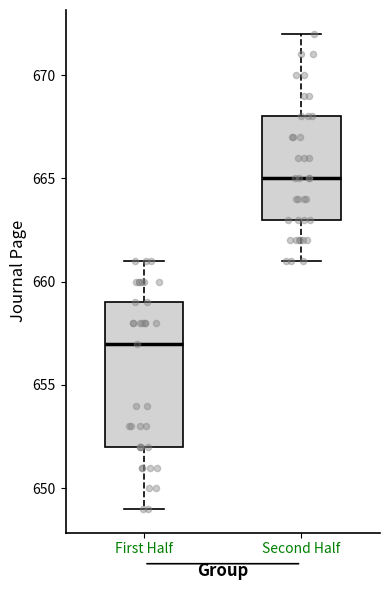

Which box is the tallest, from its lower edge to its upper edge?

First Half